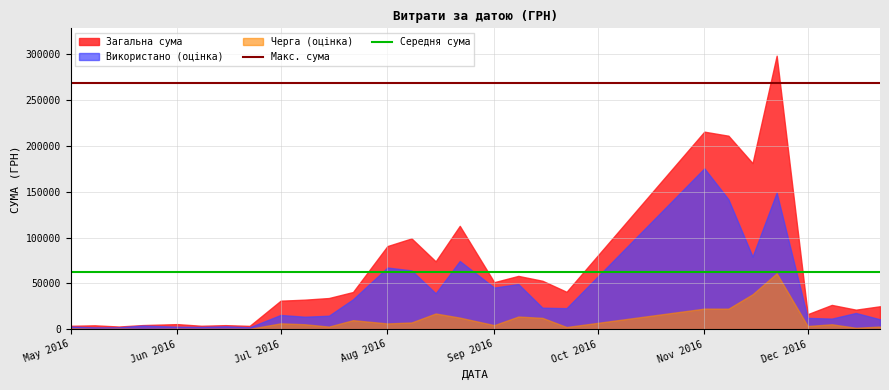

The value of Загальна сума at Dec 2016 is 16388.6. True or false?

True